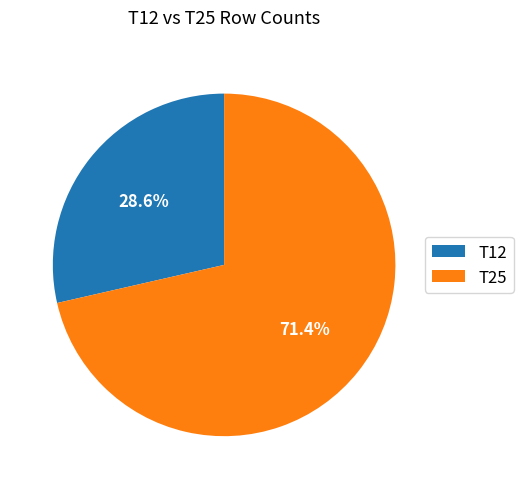

How many slices are in this pie chart?

2